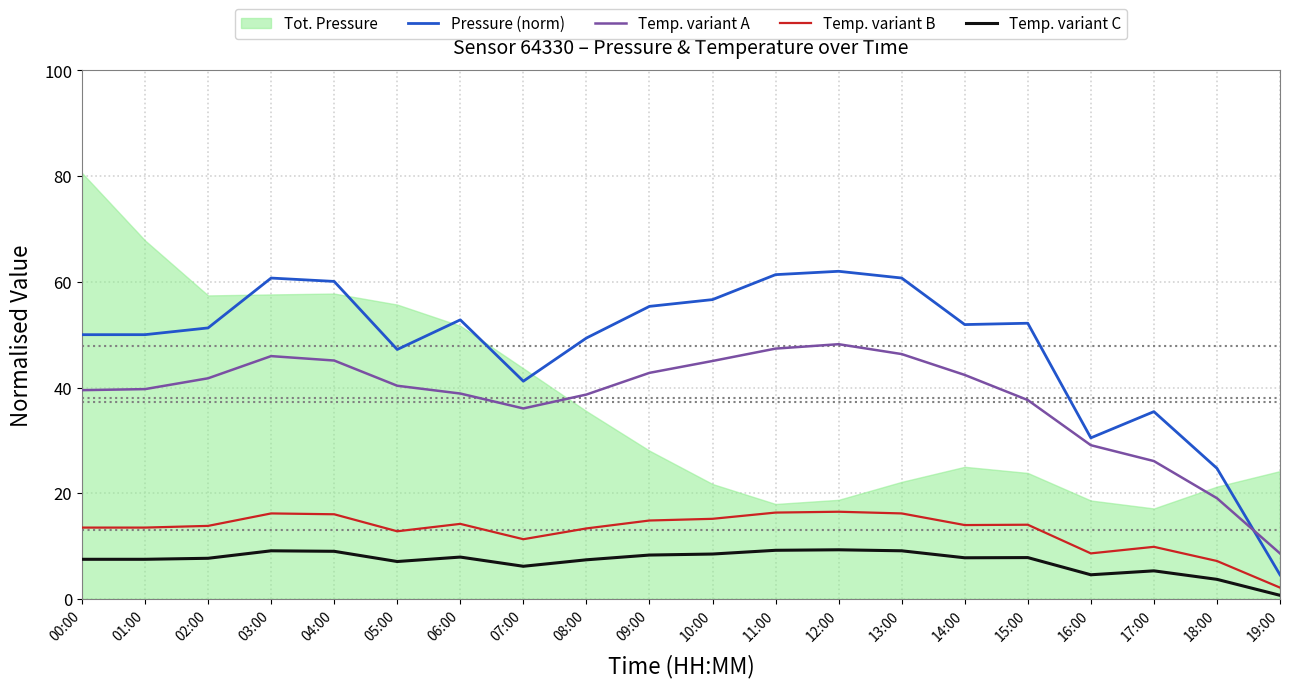

What is the difference between the maximum and minimum values in the Temp. variant C series?

8.6